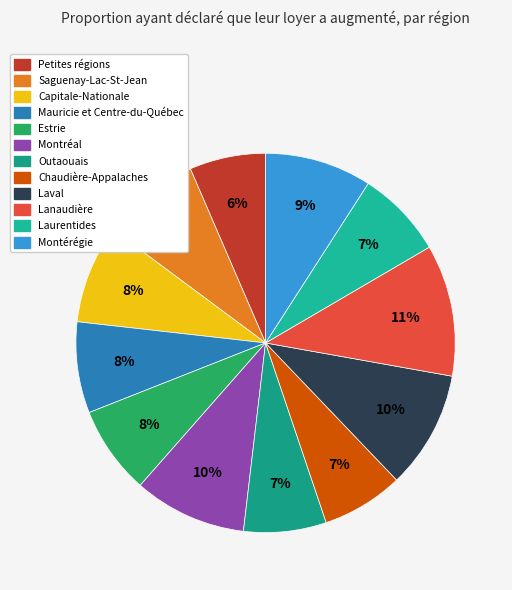

What is the largest slice in the pie chart?

Lanaudière